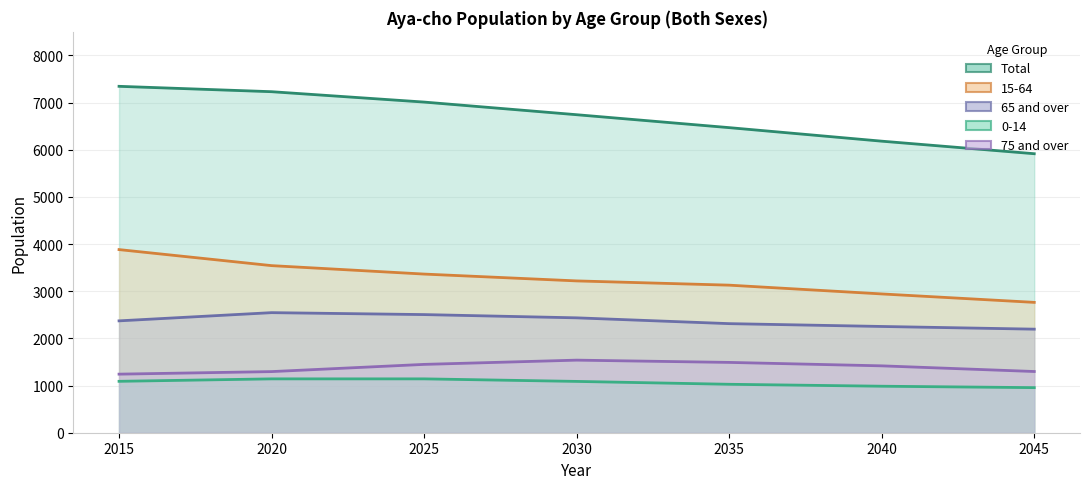

What are all the series names shown in the legend?

0-14, 15-64, 65 and over, 75 and over, Total